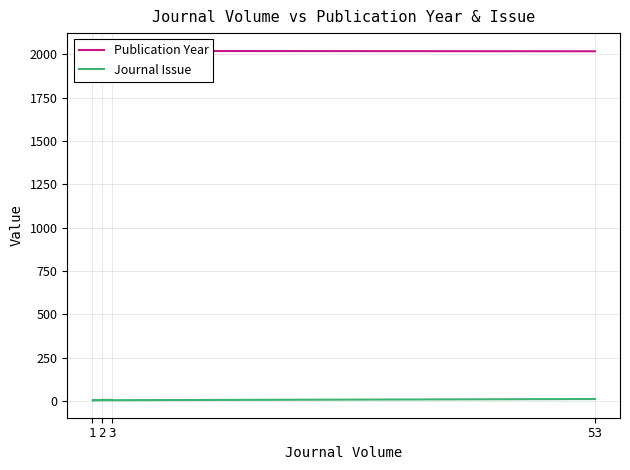

Does the chart have visible grid lines?

Yes